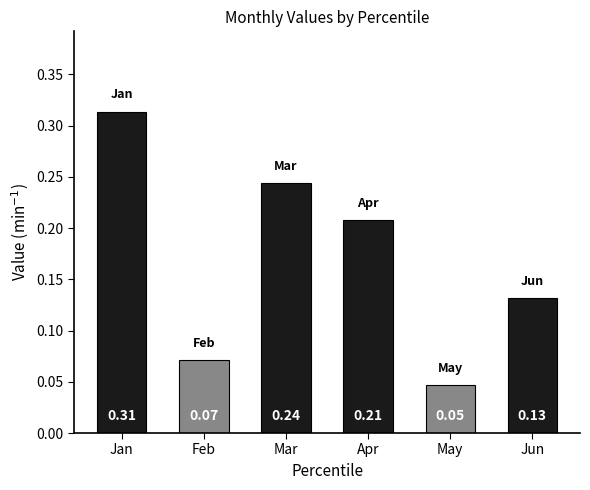

What is the sum of all values?

1.0